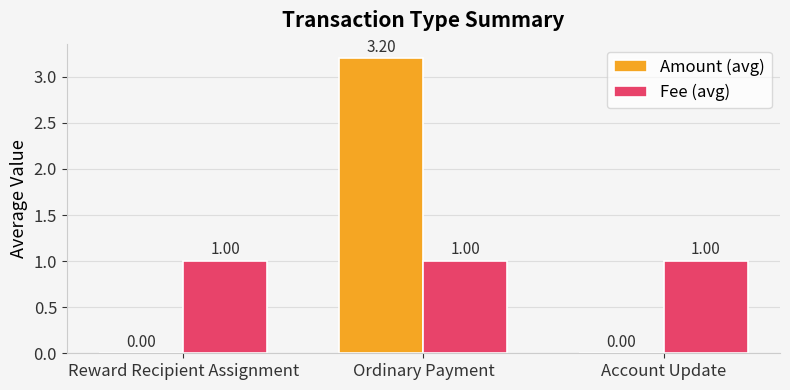

Which series has the largest total across all categories?

Amount (avg)